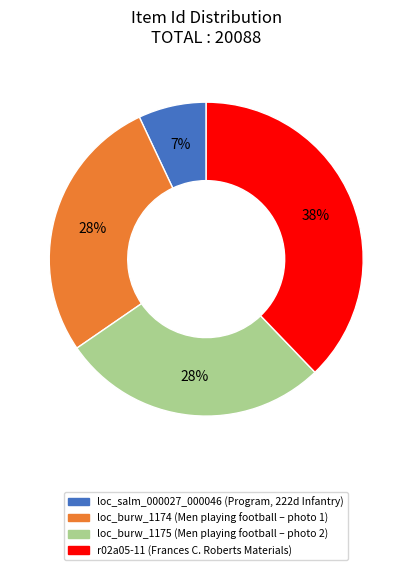

Is it true that loc_burw_1175 is 17% of the pie?

False